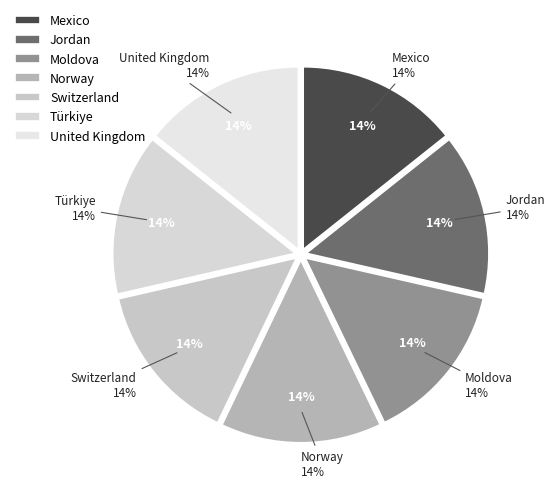

Which category has the biggest portion of the pie?

United Kingdom